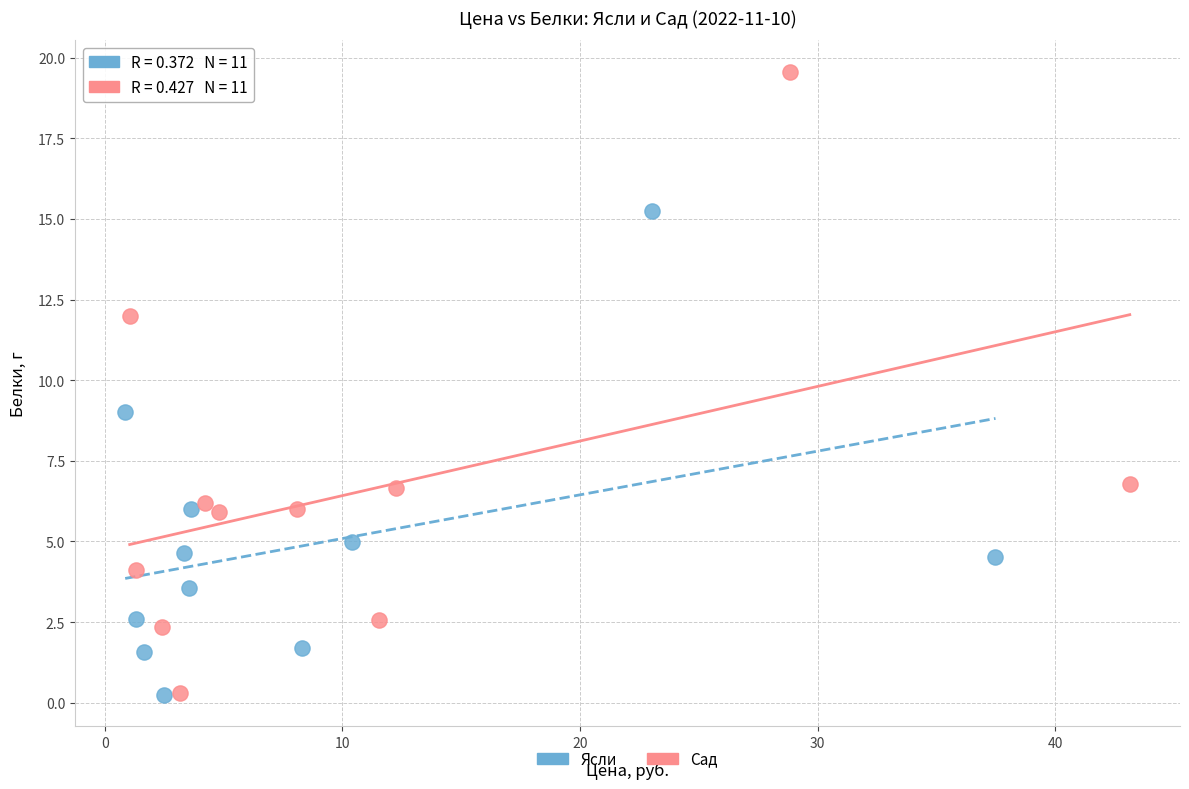

Which series contains the highest Y value?

Сад